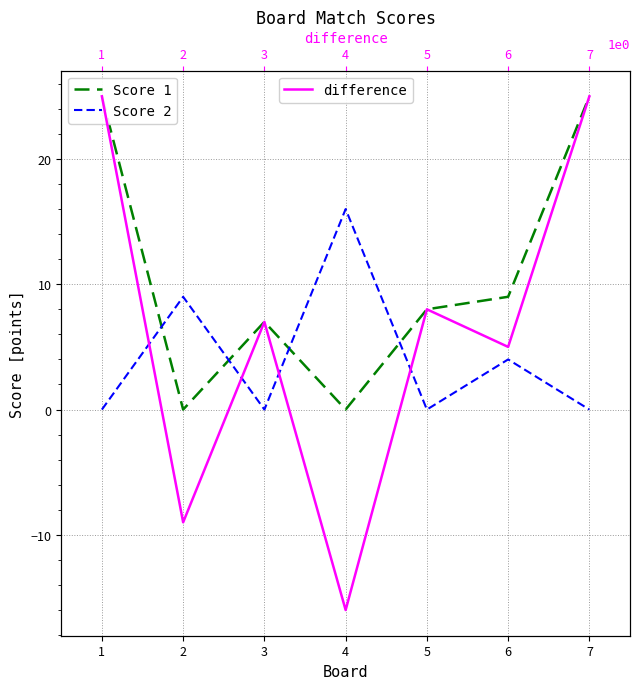

What is the average value of the Score 2 series?

4